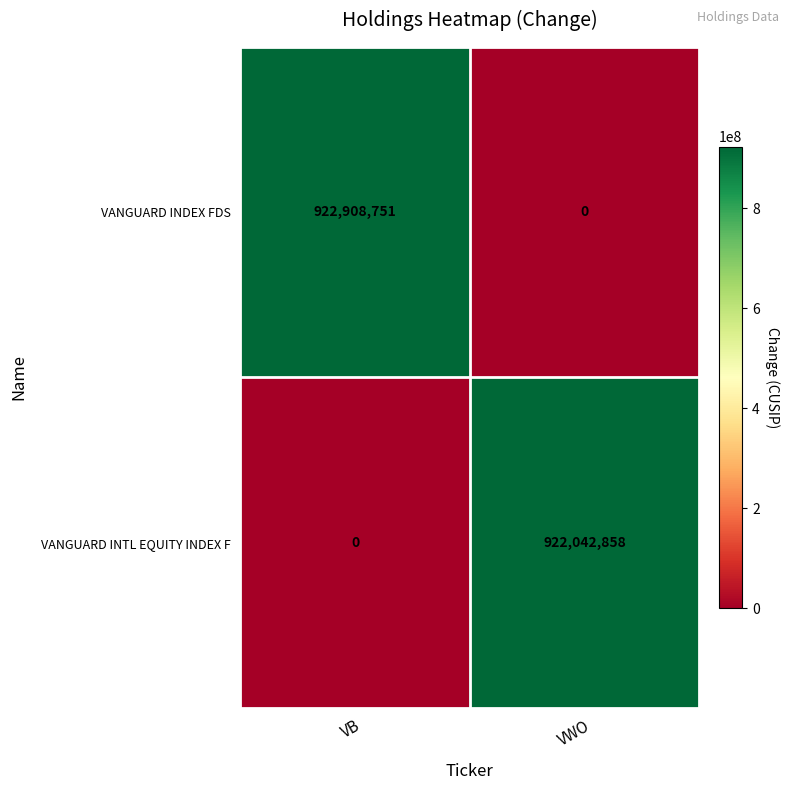

At which category is the sum across all series the highest?

VB